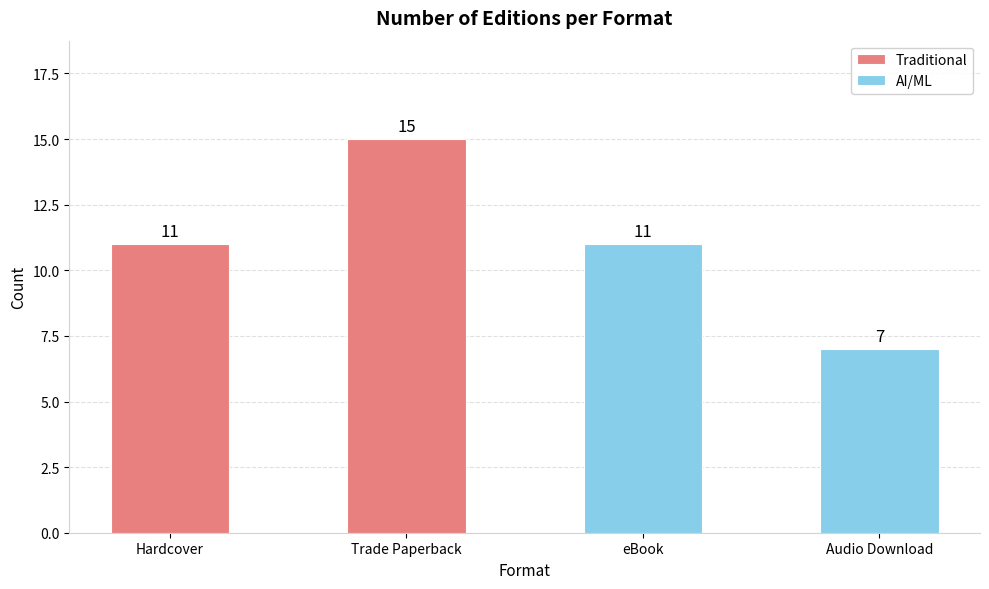

Does the chart contain any negative values?

No